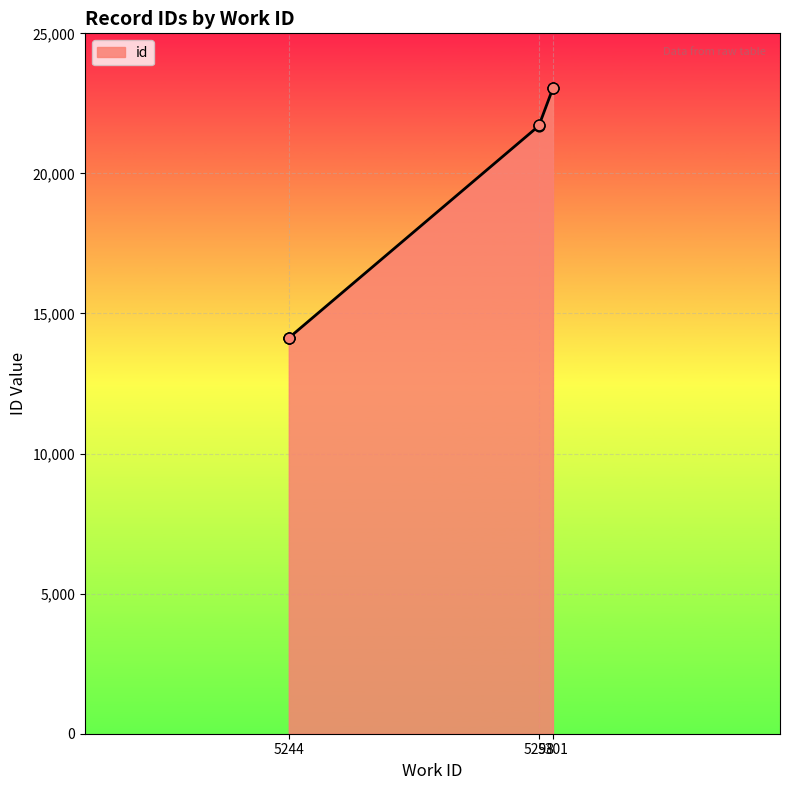

Which has a higher value, 5301 or 5244?

5301